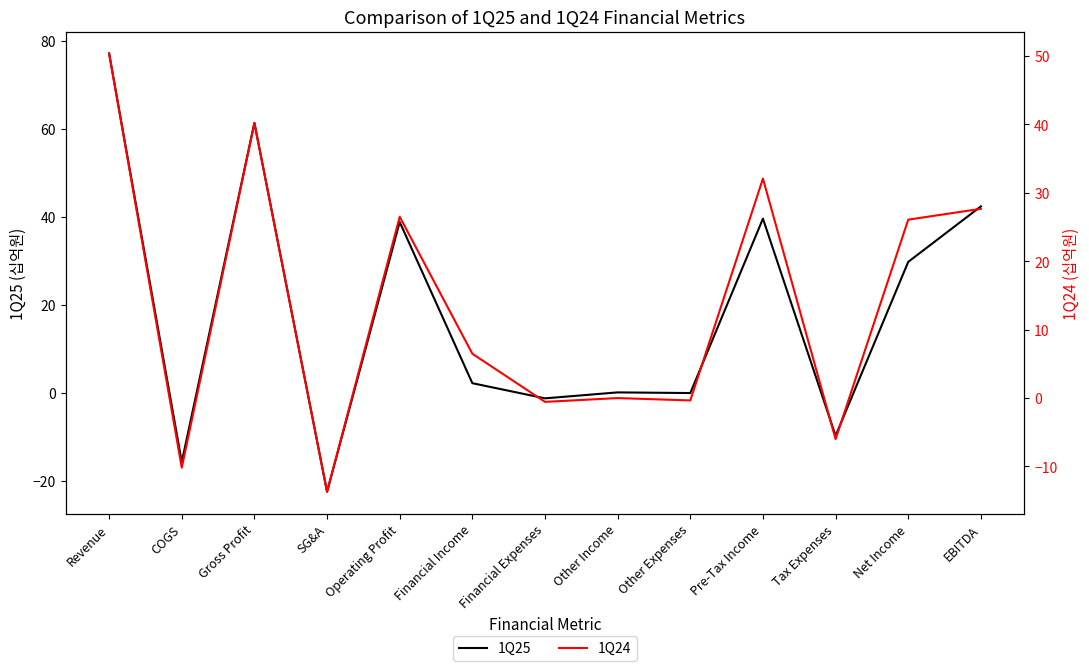

Reading left to right, transcribe all the data shown in this chart.

1Q25: Revenue=77.1	COGS=-15.8	Gross Profit=61.3	SG&A=-22.5	Operating Profit=38.8	Financial Income=2.1	Financial Expenses=-1.3	Other Income=0.0	Other Expenses=-0.1	Pre-Tax Income=39.5	Tax Expenses=-9.8	Net Income=29.7	EBITDA=42.3
1Q24: Revenue=50.4	COGS=-10.2	Gross Profit=40.2	SG&A=-13.7	Operating Profit=26.5	Financial Income=6.5	Financial Expenses=-0.6	Other Income=0.0	Other Expenses=-0.3	Pre-Tax Income=32.1	Tax Expenses=-6.0	Net Income=26.1	EBITDA=27.7